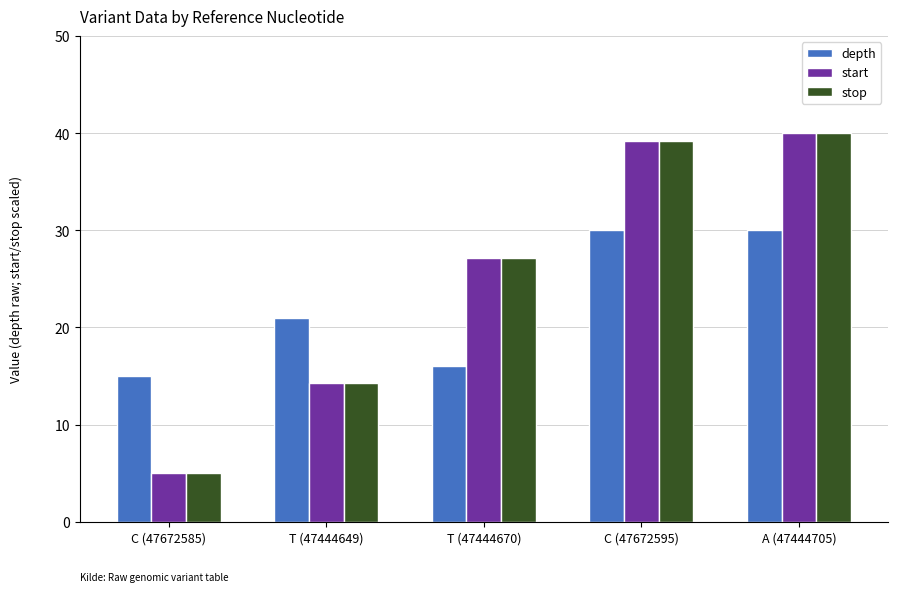

What position from the left is T (47444670)?

3